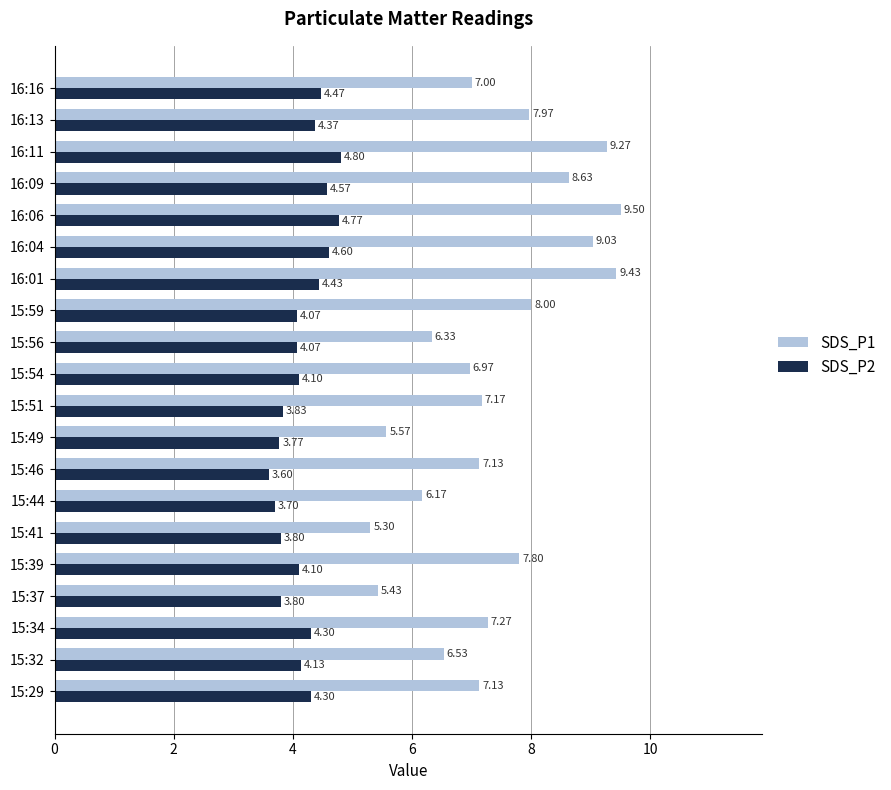

What is the total value across all series at 15:56?

10.4